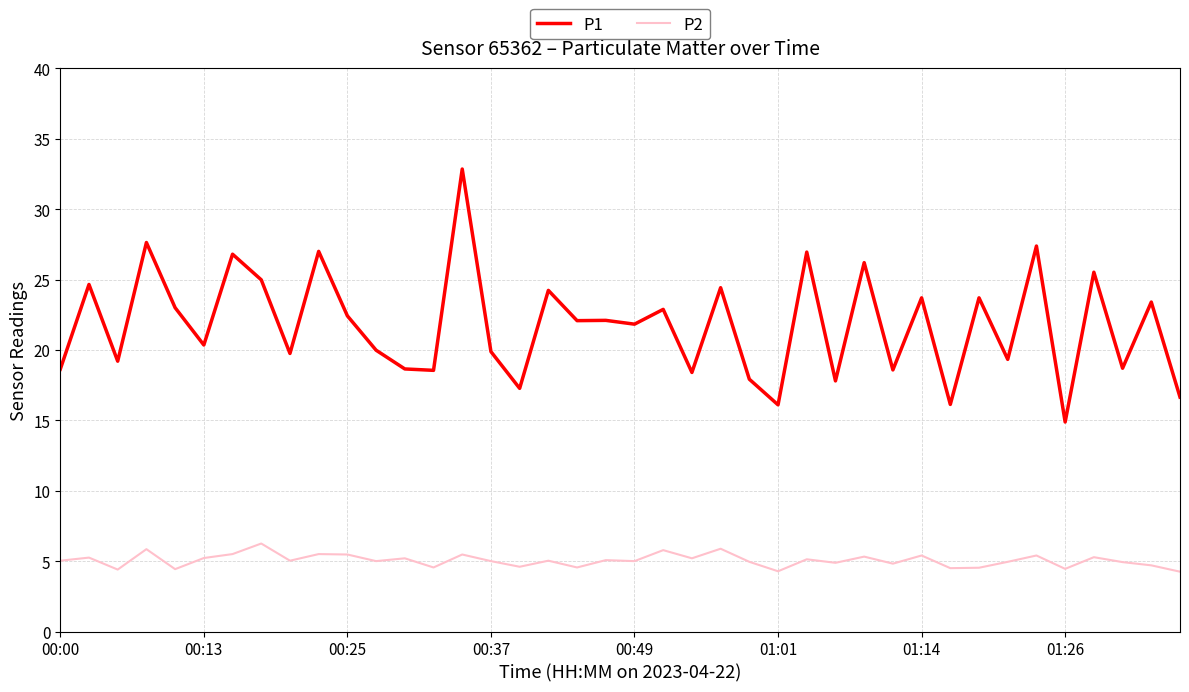

Which series has the largest total across all categories?

P1